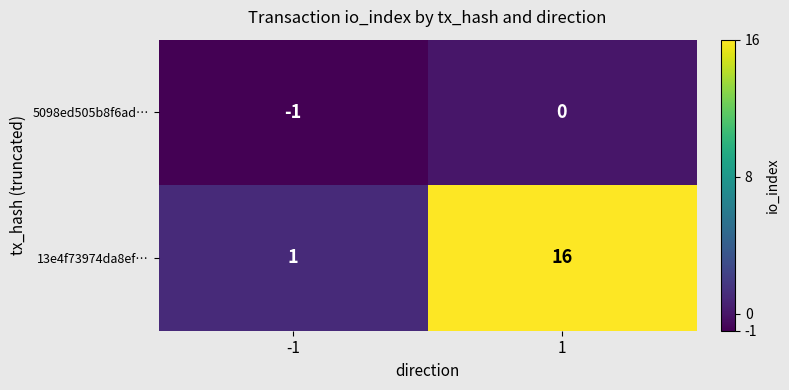

What is the maximum value for 13e4f73974da8ef…?

16